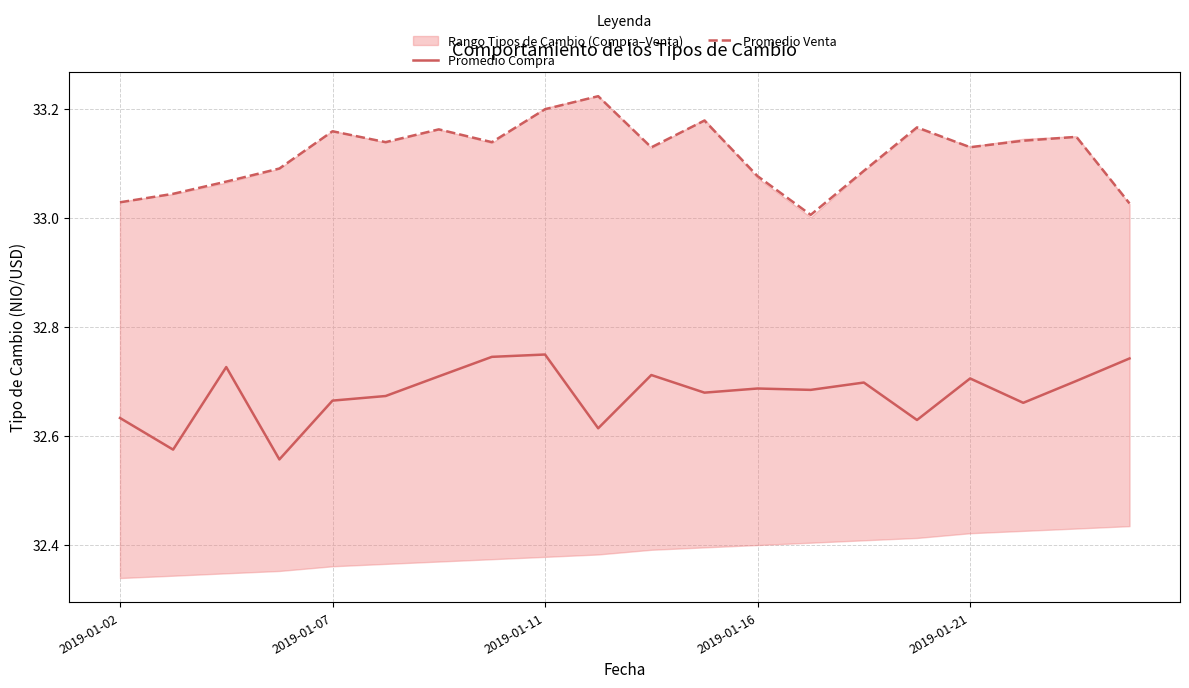

How many lines are shown in the chart?

2